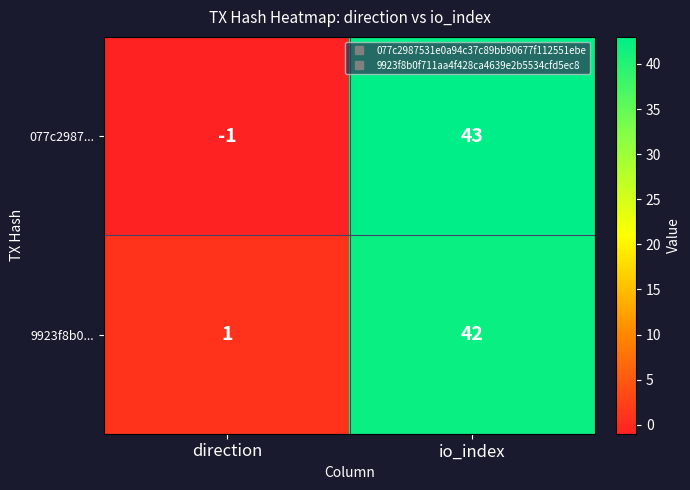

At which category does the chart reach its minimum across all series?

direction